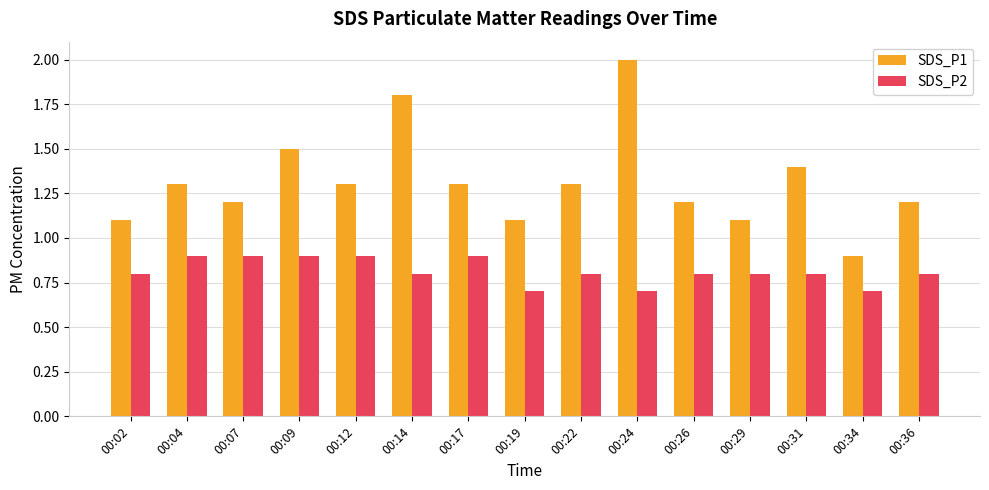

Is it true that SDS_P1 equals 2.0 at 00:17?

False